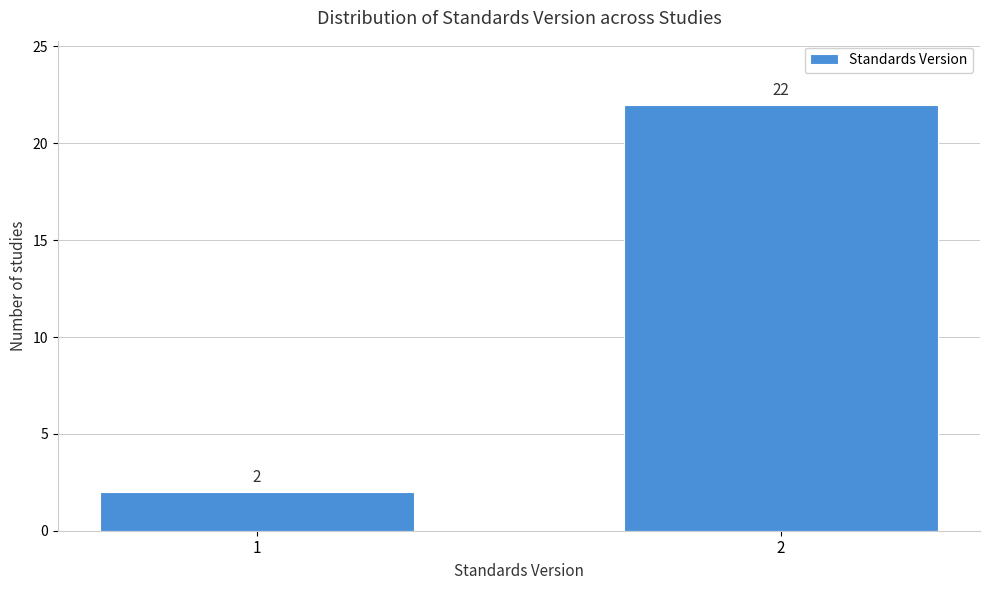

Reading right to left, list all the values displayed in this chart.

2=22	1=2